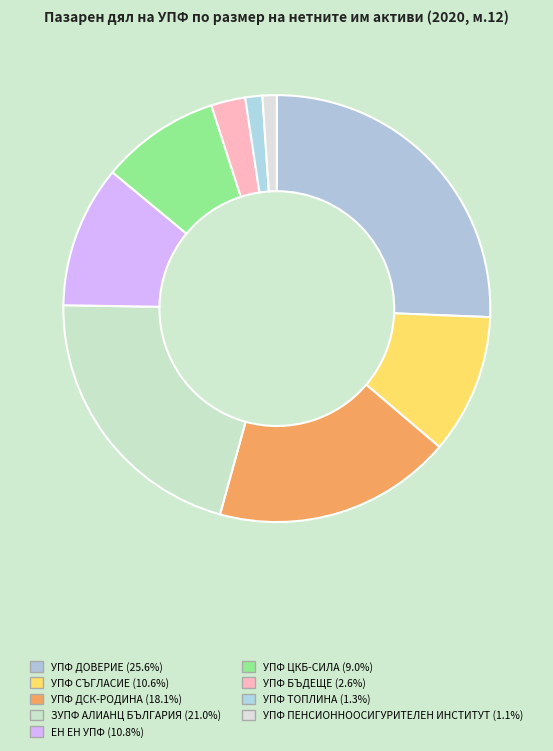

To the nearest percent, what is the difference between the УПФ СЪГЛАСИЕ and ЗУПФ АЛИАНЦ БЪЛГАРИЯ slice percentages?

10%